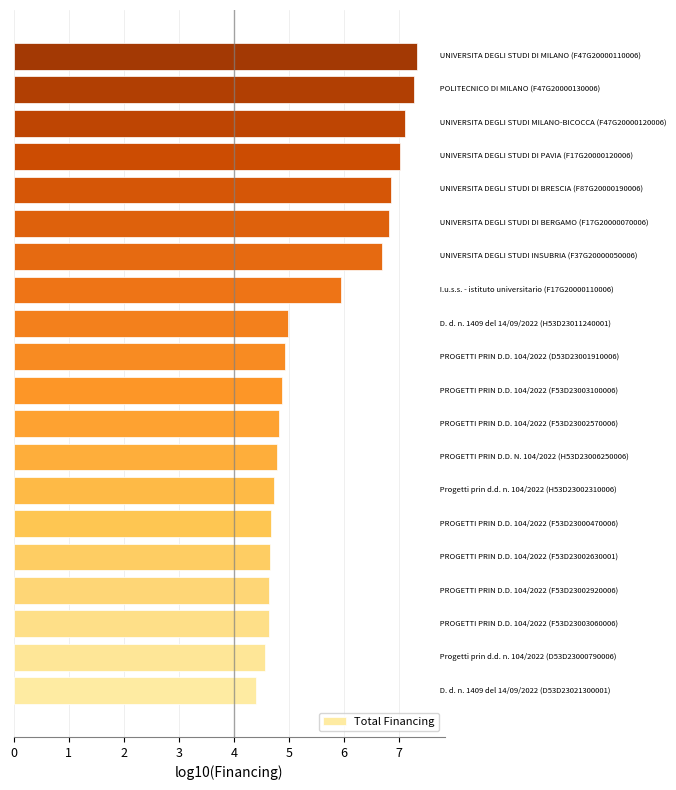

What is the difference between the second highest and minimum values?

2.9